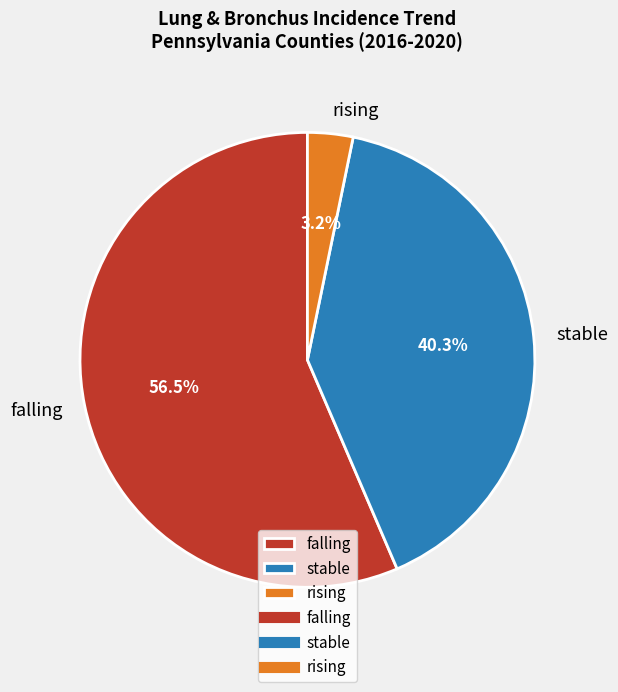

What is the largest slice in the pie chart?

falling